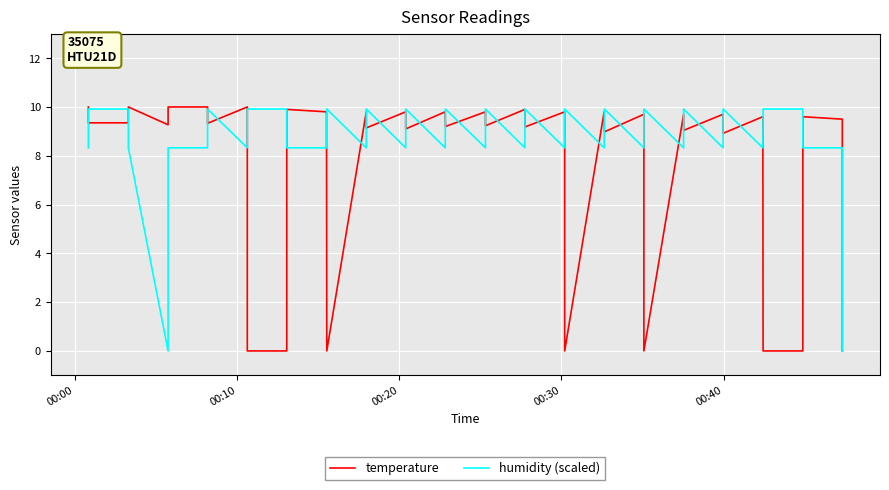

True or false: temperature and humidity (scaled) cross at least once.

True